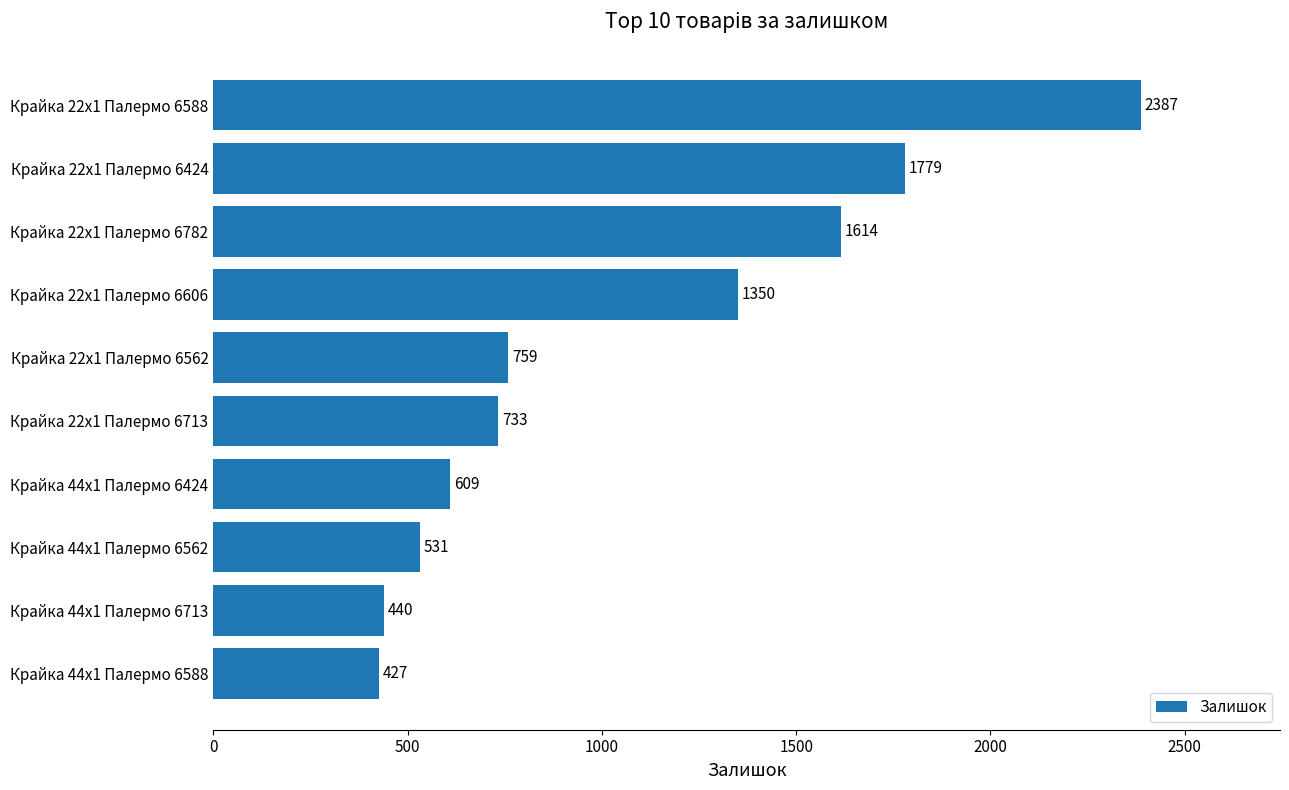

What is the sum of all values?

10629